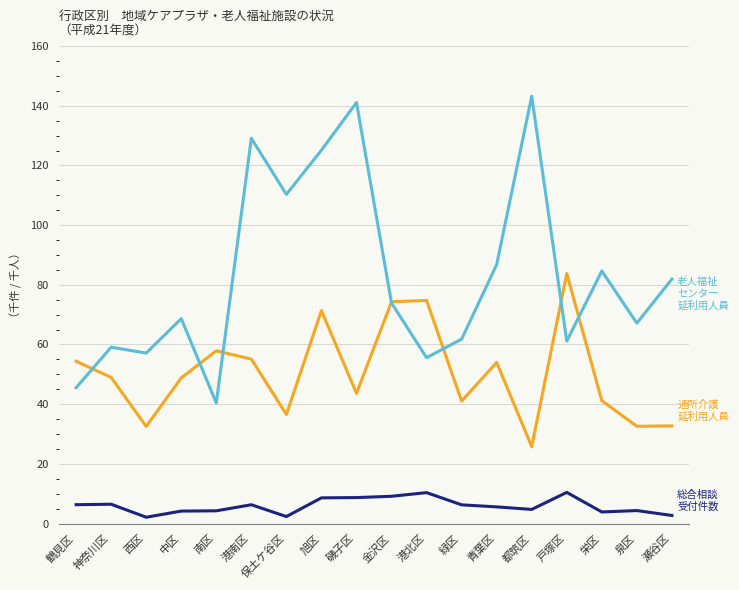

At which category is the sum across all series the highest?

旭区